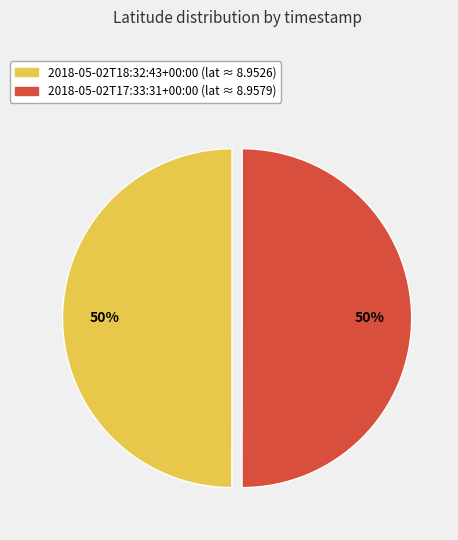

Do 2018-05-02T17:33:31+00:00 and 2018-05-02T18:32:43+00:00 together represent more than half of the pie?

Yes